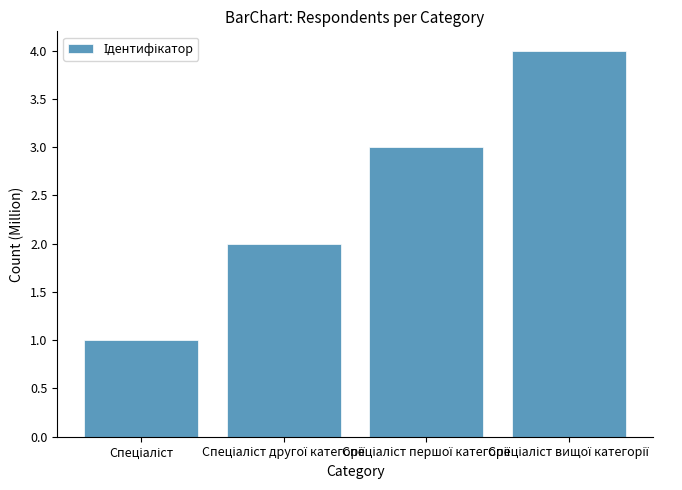

What is the difference between the maximum and minimum values?

3